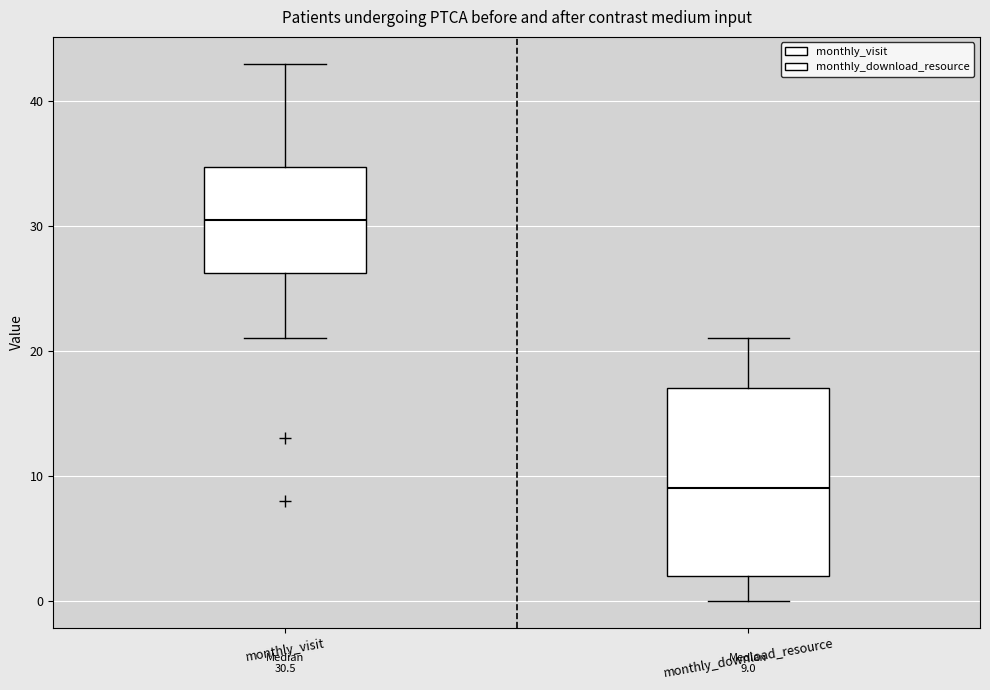

Which box's median line is the highest?

monthly_visit